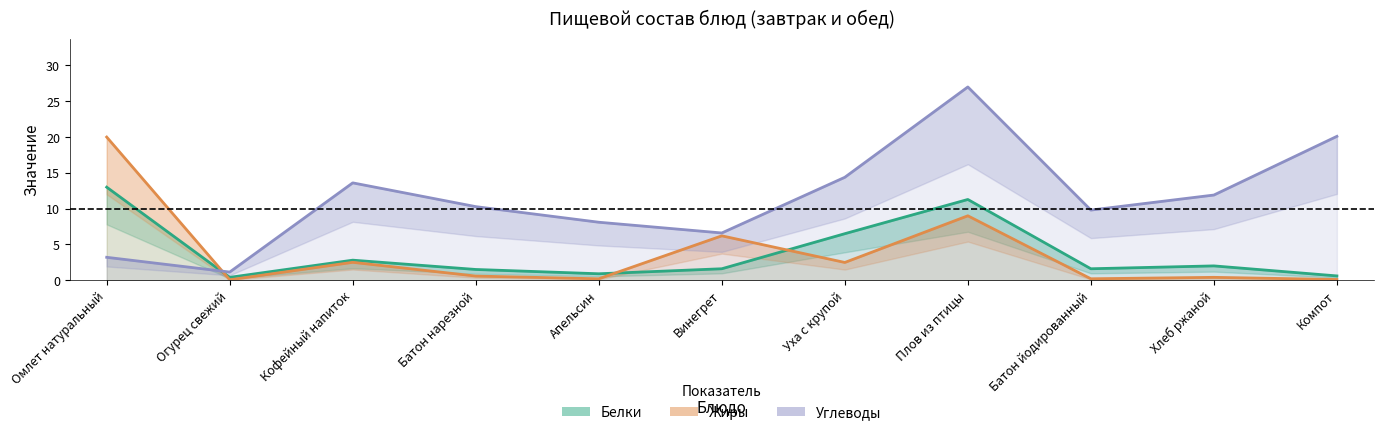

At which label does Жиры reach its peak?

Омлет натуральный